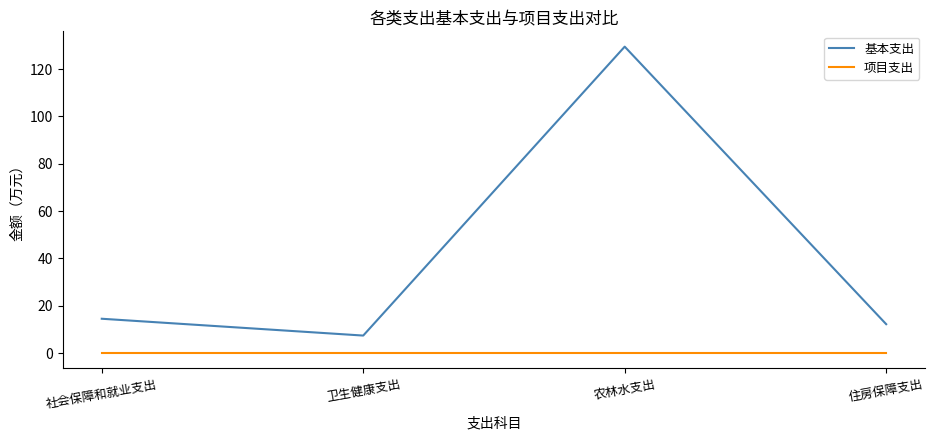

What is the lowest value of the 基本支出 series?

7.4